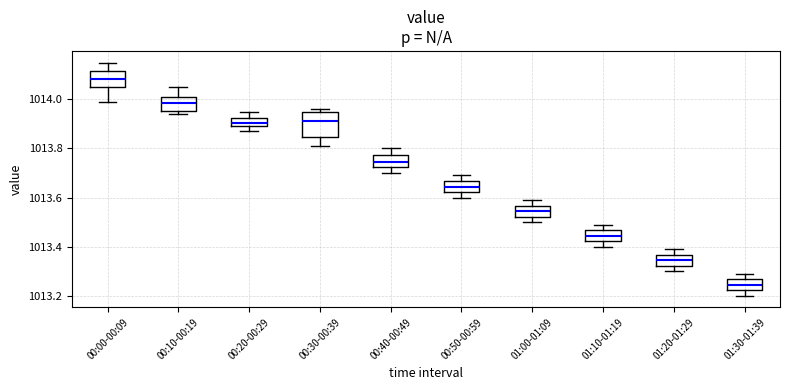

Reading left to right, read every box against the y-axis: the position of its median line, the range the box covers, and the ends of its whiskers. The values are not printed on the chart, so give them approximately, as read against the axis.

00:00-00:09: median 1014.08, box 1014.06 to 1014.12, whiskers 1014.00 to 1014.16
00:10-00:19: median 1013.98, box 1013.96 to 1014.02, whiskers 1013.94 to 1014.06
00:20-00:29: median 1013.90 (inside the box), box 1013.90 to 1013.92, whiskers 1013.88 to 1013.96
00:30-00:39: median 1013.92, box 1013.84 to 1013.94, whiskers 1013.82 to 1013.96
00:40-00:49: median 1013.74, box 1013.72 to 1013.78, whiskers 1013.70 to 1013.80
00:50-00:59: median 1013.64, box 1013.62 to 1013.66, whiskers 1013.60 to 1013.70
01:00-01:09: median 1013.54, box 1013.52 to 1013.56, whiskers 1013.50 to 1013.60
01:10-01:19: median 1013.44, box 1013.42 to 1013.46, whiskers 1013.40 to 1013.50
01:20-01:29: median 1013.34, box 1013.32 to 1013.36, whiskers 1013.30 to 1013.40
01:30-01:39: median 1013.24, box 1013.22 to 1013.26, whiskers 1013.20 to 1013.30